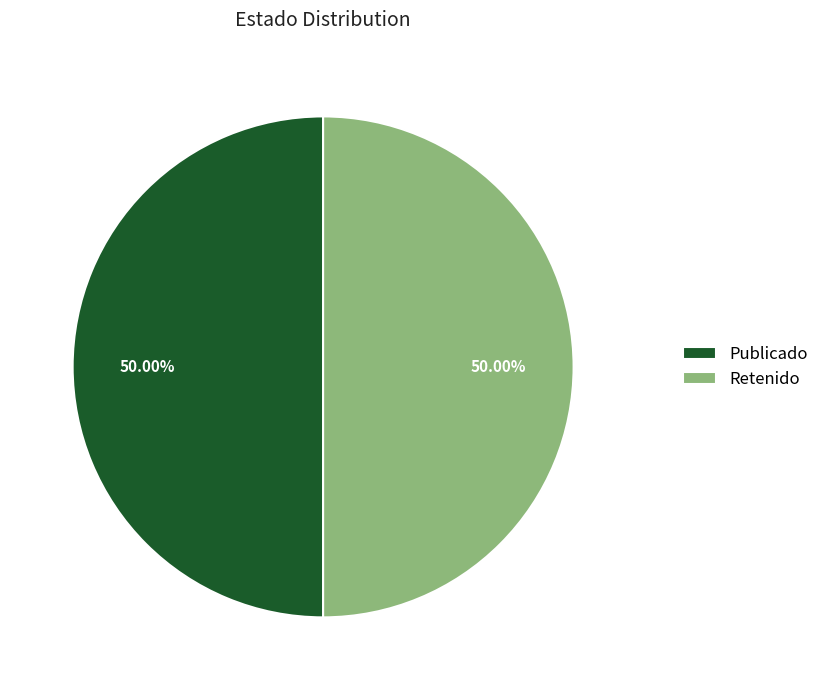

Combined, do Publicado and Retenido account for over 50%?

Yes